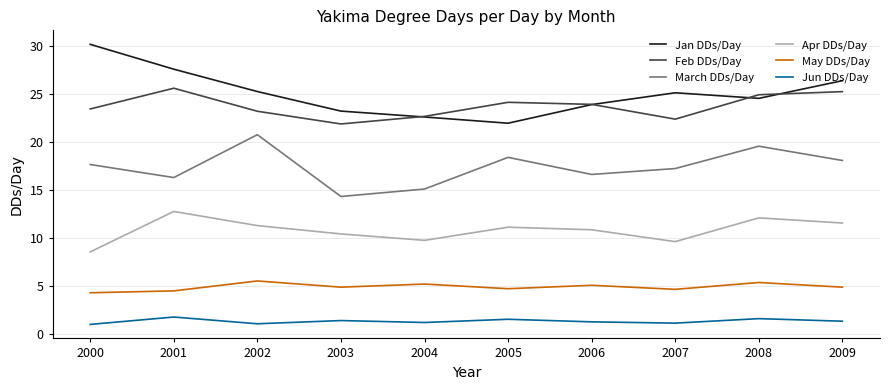

Rank the series by their maximum value, from highest to lowest.

Jan DDs/Day, Feb DDs/Day, March DDs/Day, Apr DDs/Day, May DDs/Day, Jun DDs/Day